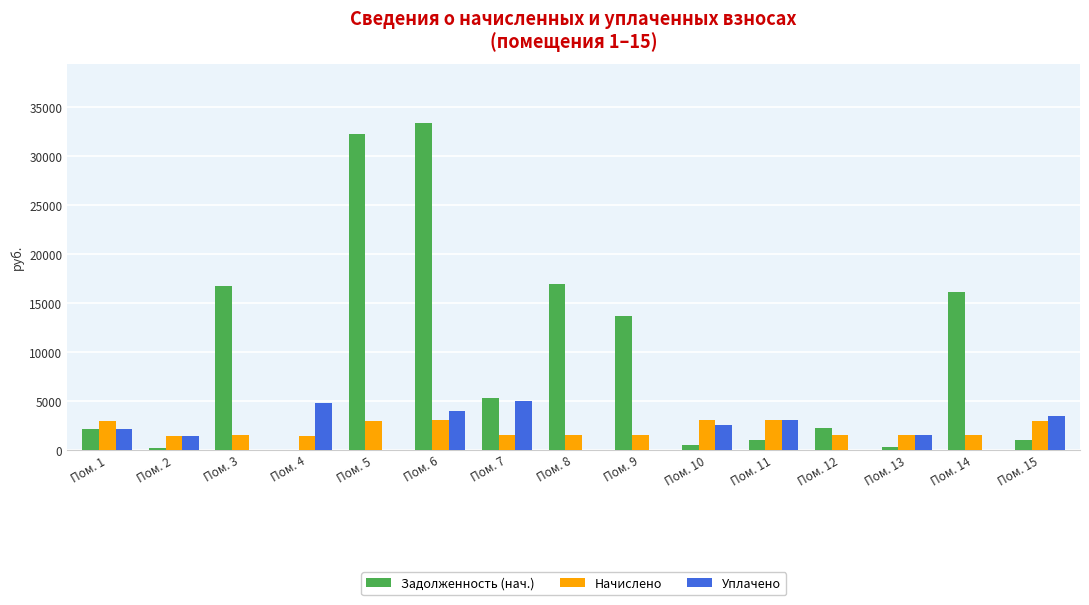

The value of Уплачено at Пом. 9 is 3521.2. True or false?

False